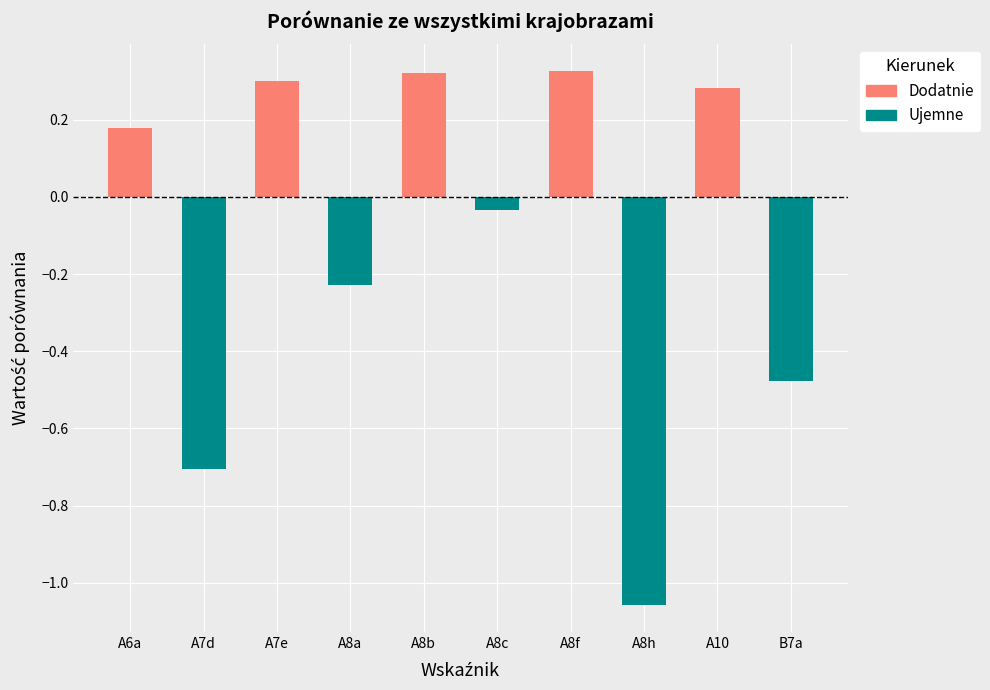

True or false: the data shows 0.5 at A8f.

False